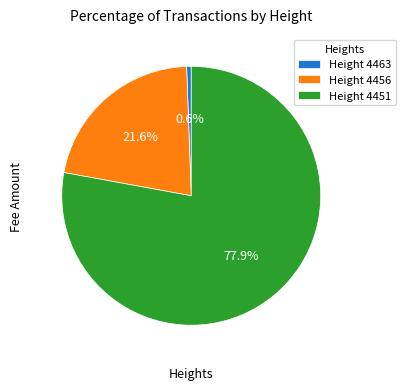

Rank the categories by value from highest to lowest.

Height 4451, Height 4456, Height 4463